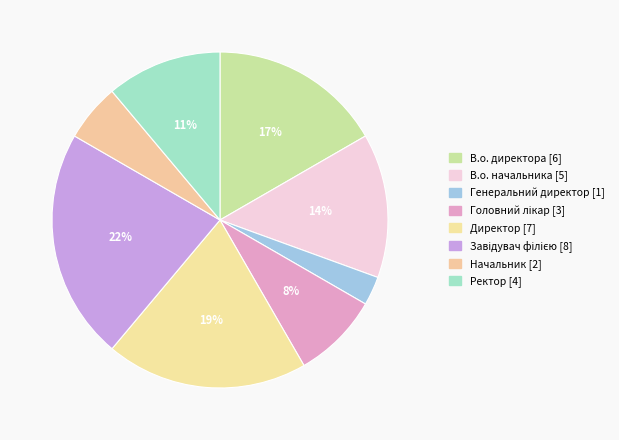

Which slice is the largest?

Завідувач філією